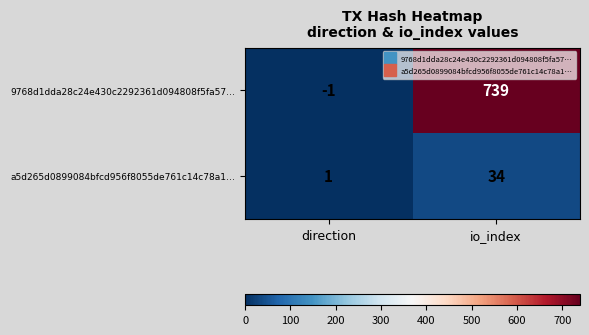

The value of 9768d1dda28c24e430c2292361d094808f5fa57… at io_index is 308. True or false?

False